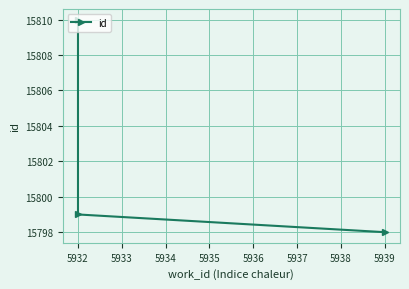

Read the value at 5932.

15799